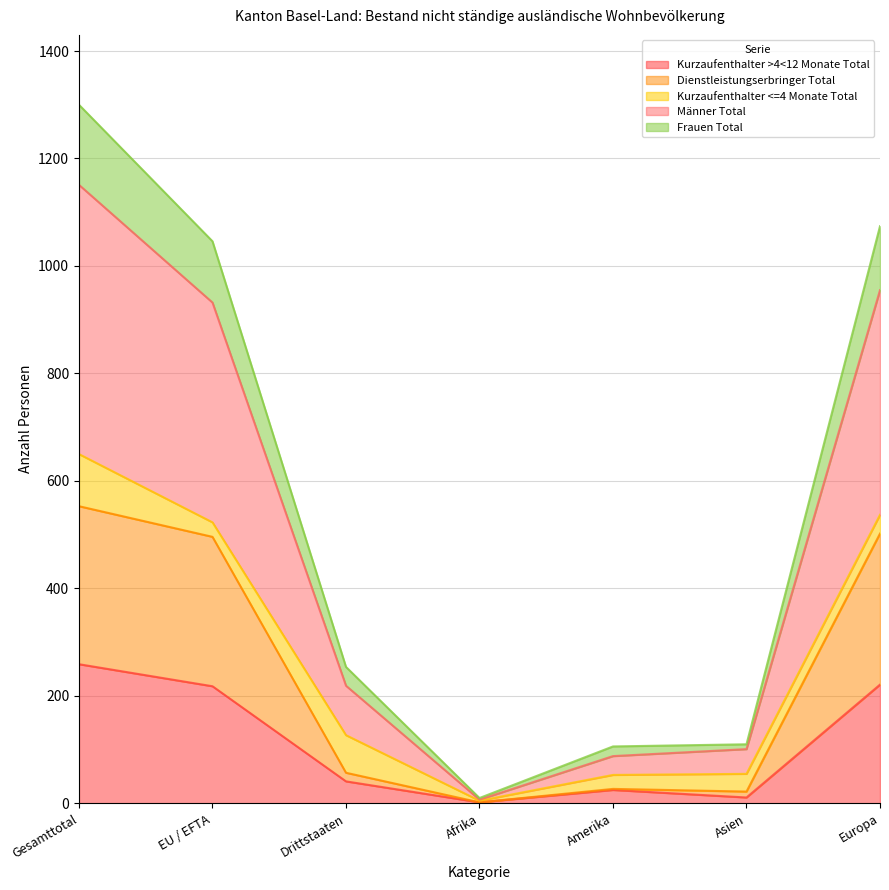

The Kurzaufenthalter >4<12 Monate Total series shows 221 at Europa. True or false?

True